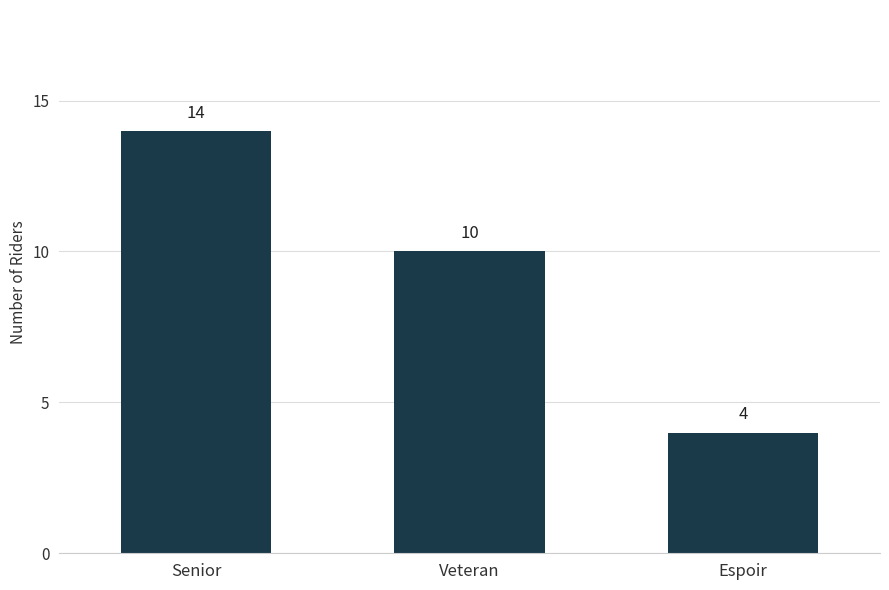

List the labels in order of value, largest first.

Senior, Veteran, Espoir